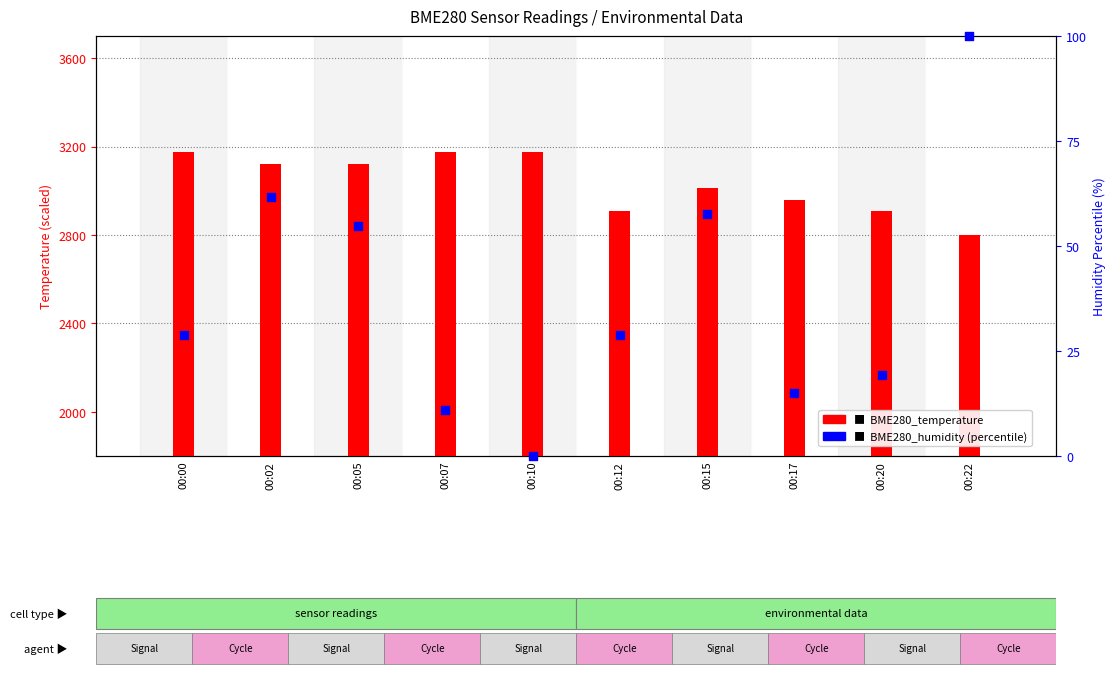

Which series contains the lowest Y value?

BME280_humidity (percentile)